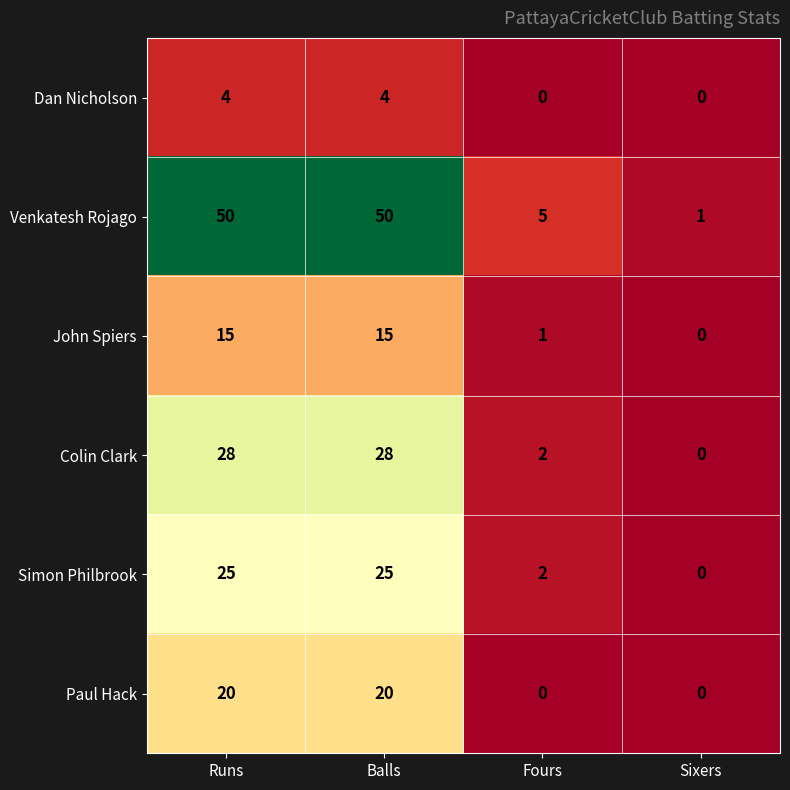

Which series changed the most between Balls and Sixers?

Venkatesh Rojago